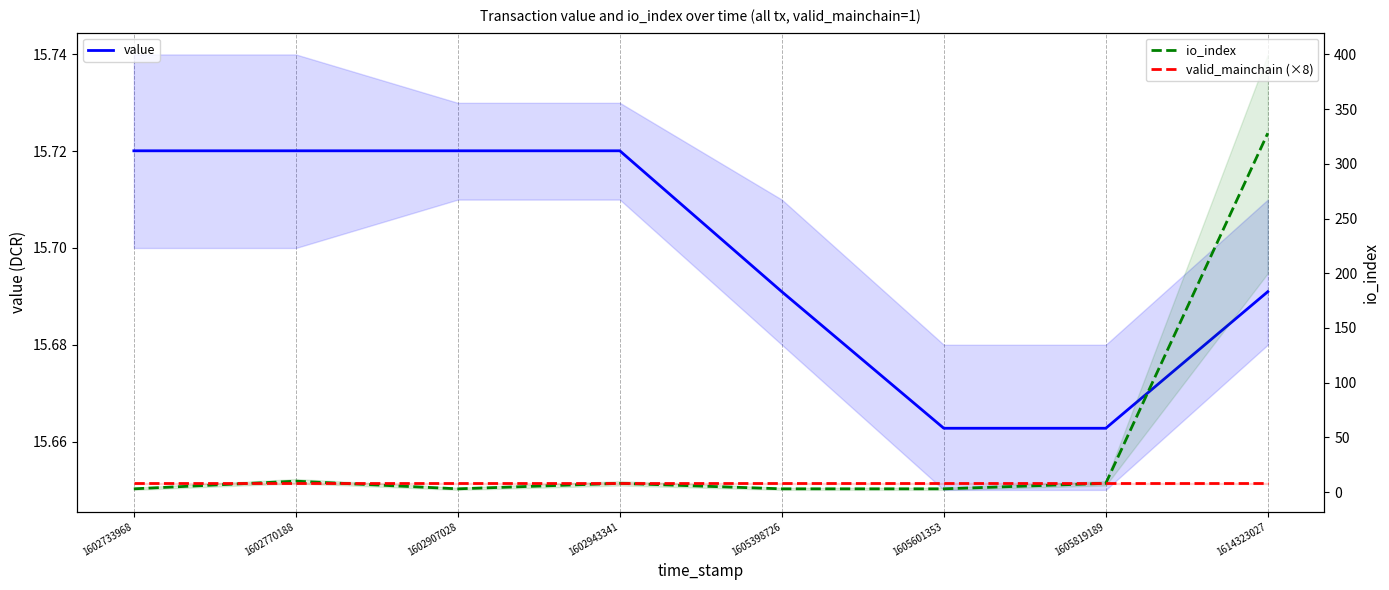

Count the number of categories in the chart.

8